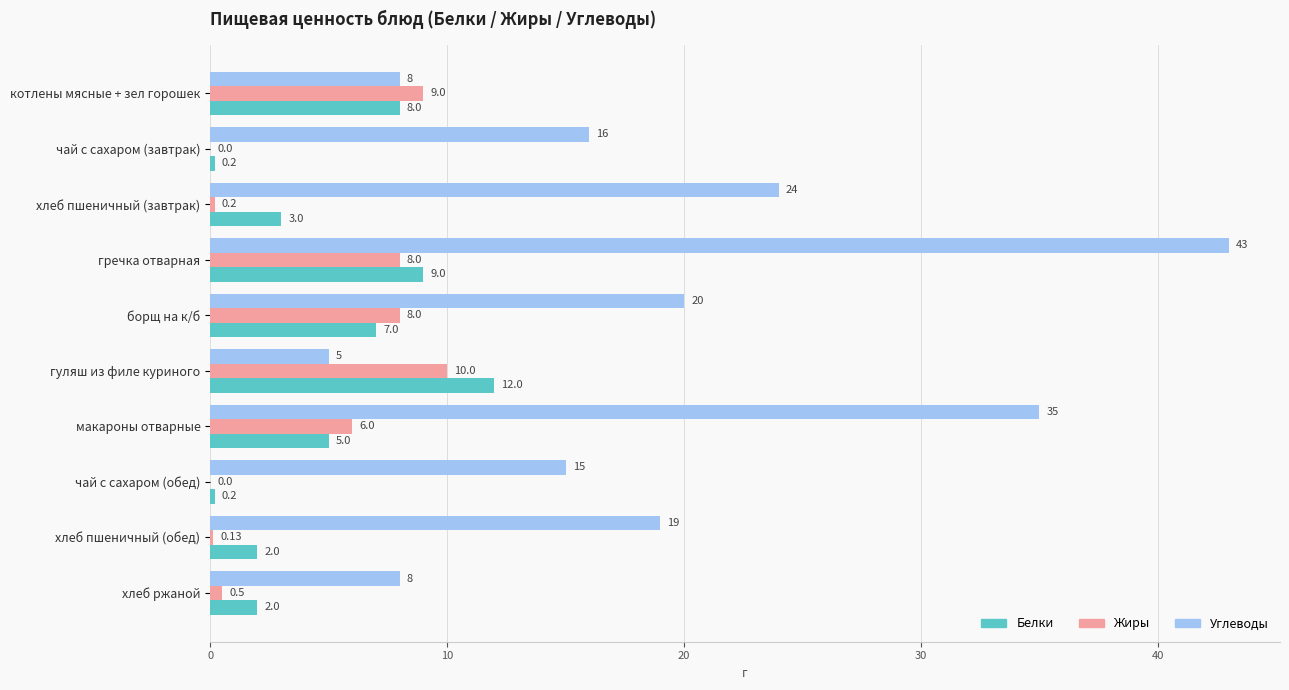

What is the sum of the Жиры values at хлеб пшеничный (обед) and хлеб ржаной?

0.6